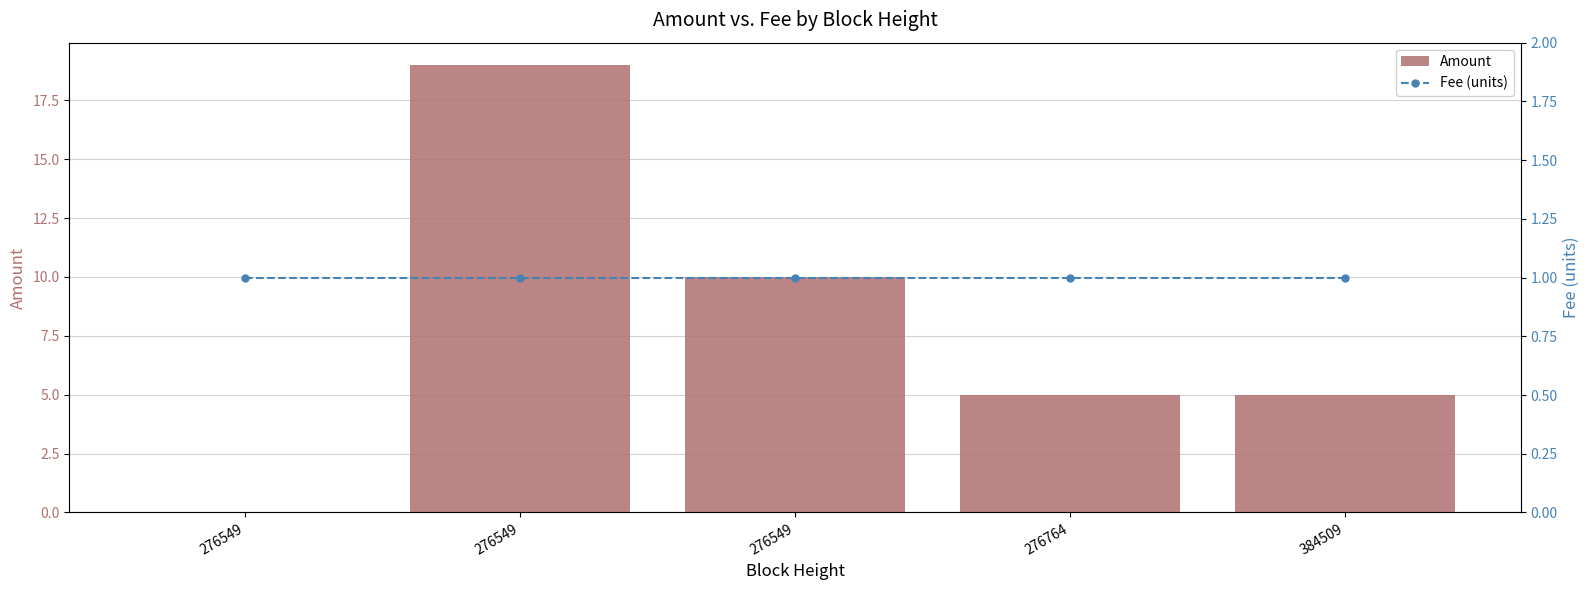

Which series has the largest total across all categories?

Amount